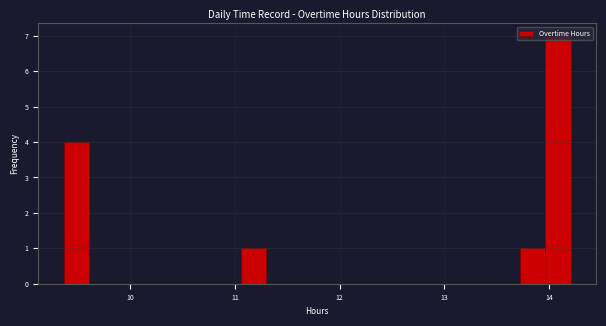

Around what value on the x-axis is the tallest bar? Give the approximate position of its centre, as read against the axis.

14.1